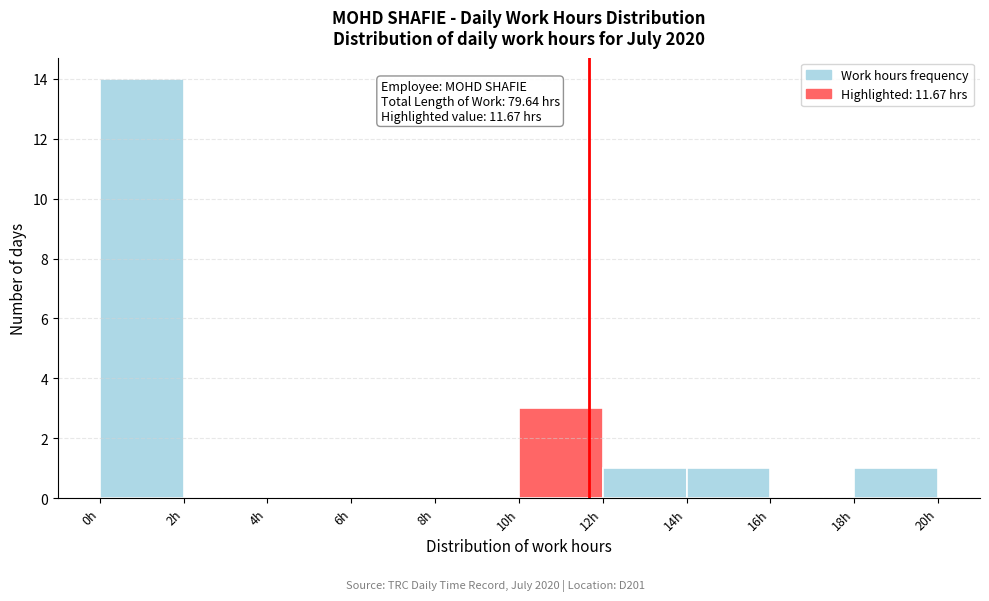

Which range on the x-axis has the tallest bar?

0 to 2